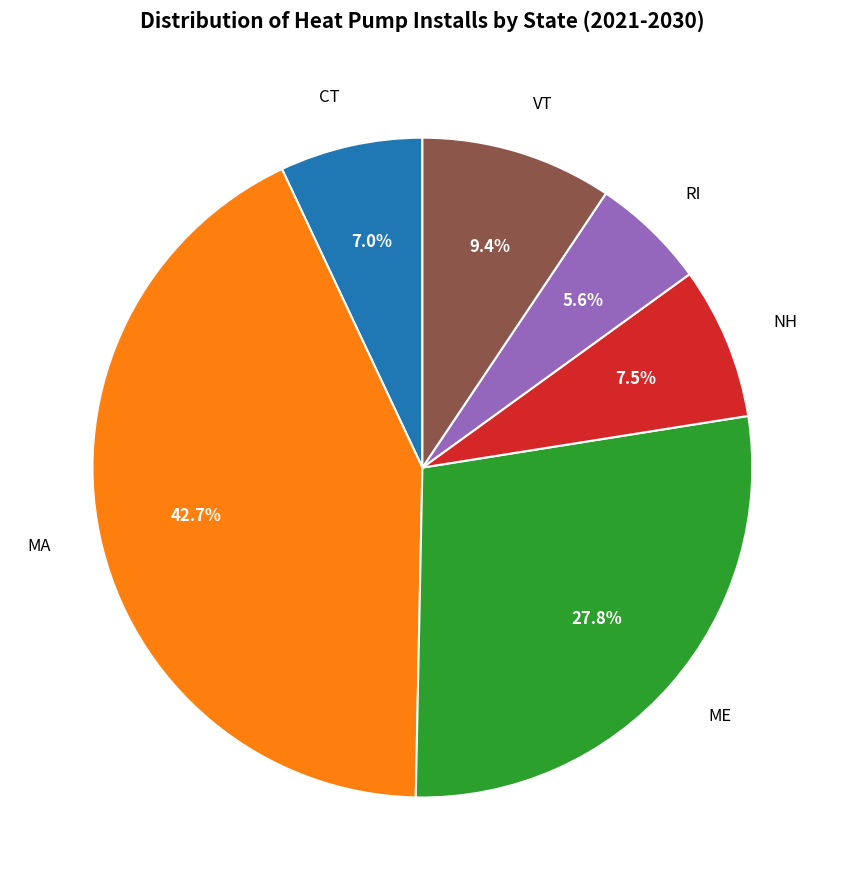

Does any single category account for the majority?

No